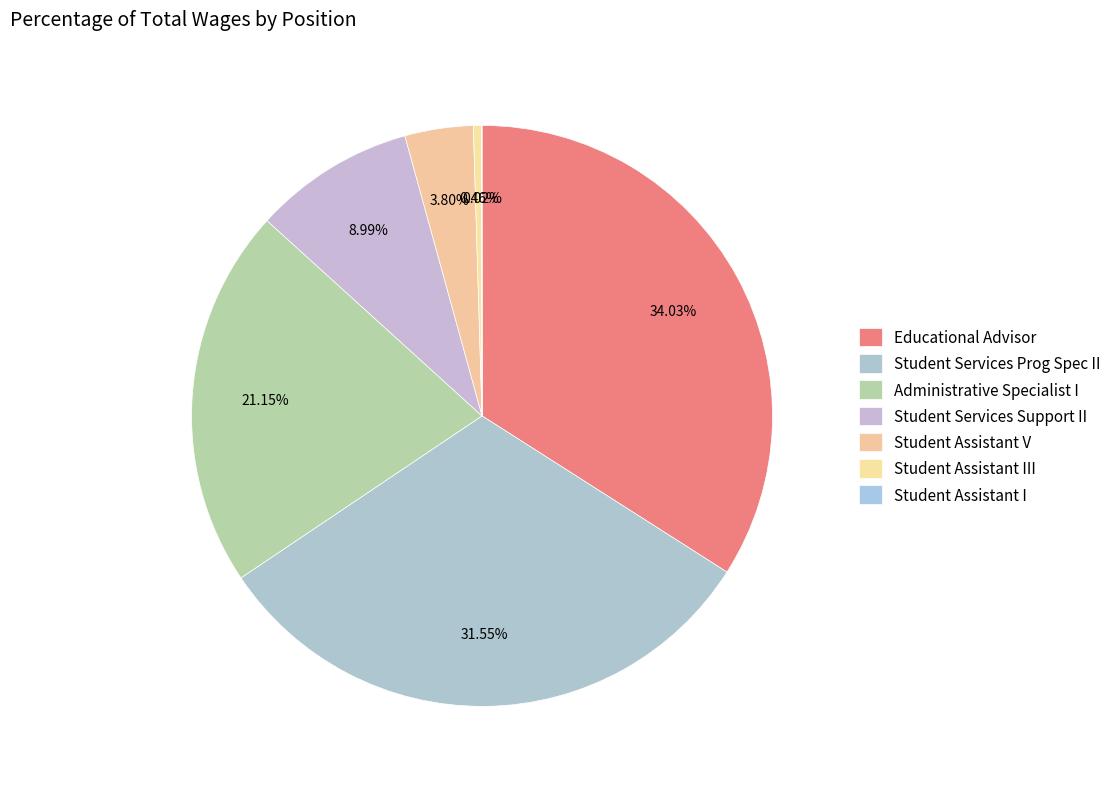

True or false: Student Assistant I accounts for 0% of the total.

True